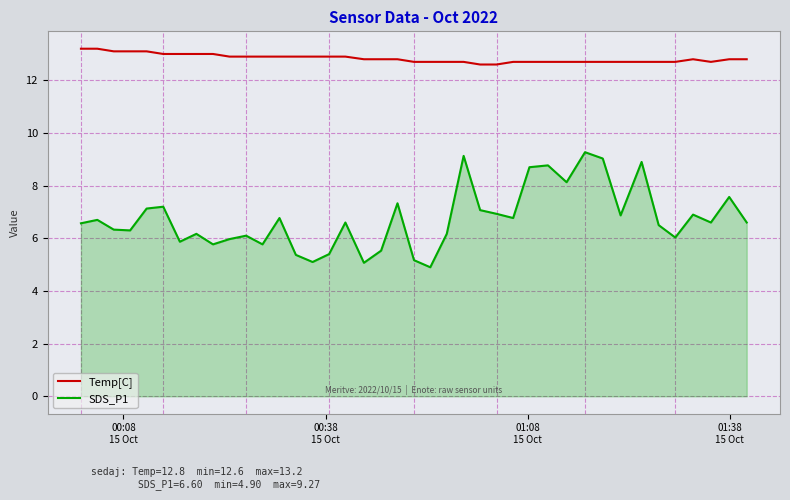

What is the difference between the second highest and minimum values in the SDS_P1 series?

4.2